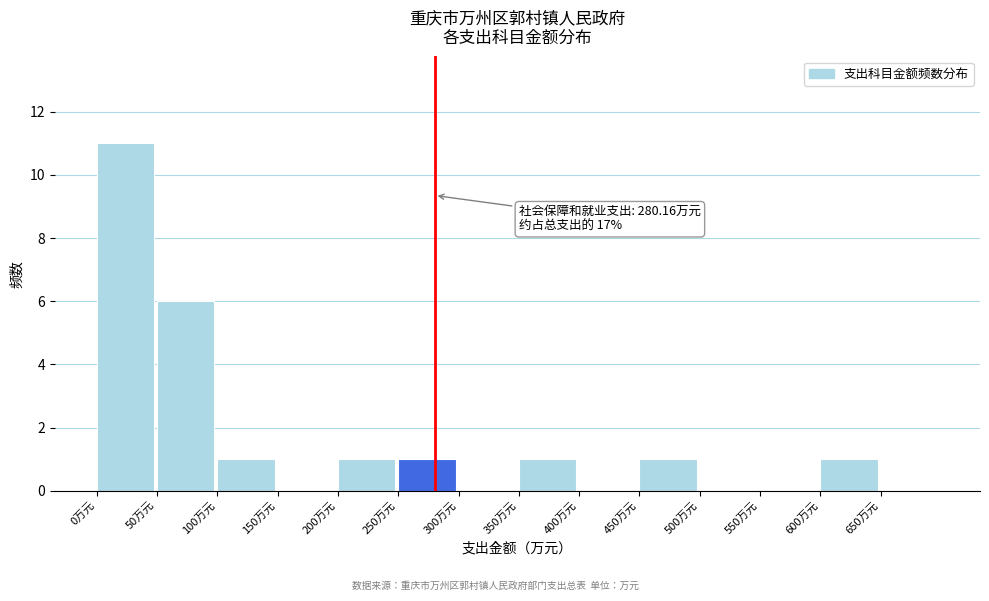

Which range on the x-axis has the tallest bar?

0 to 50